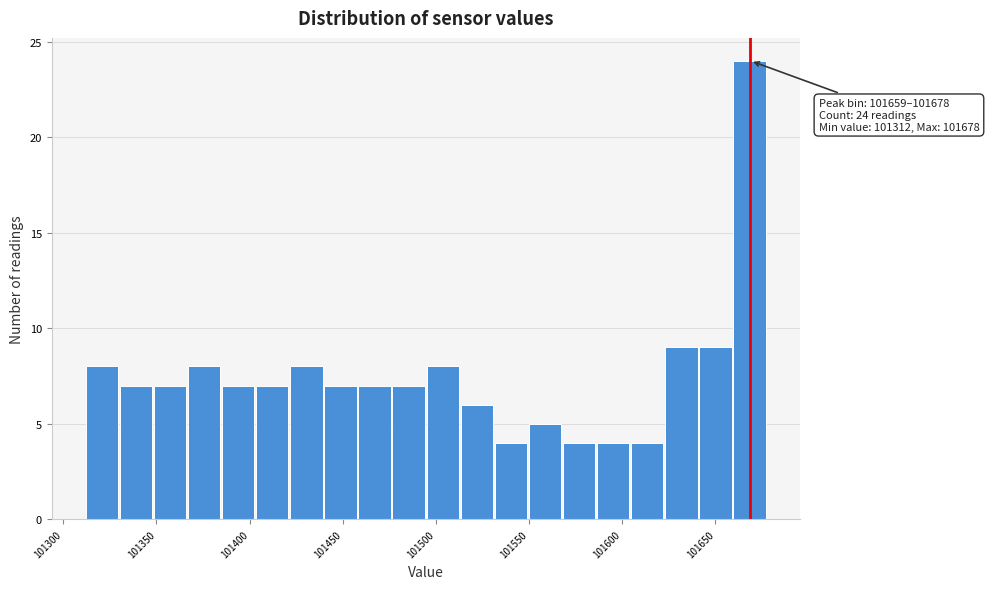

Read against the x-axis, roughly where is the centre of the tallest bar?

101670